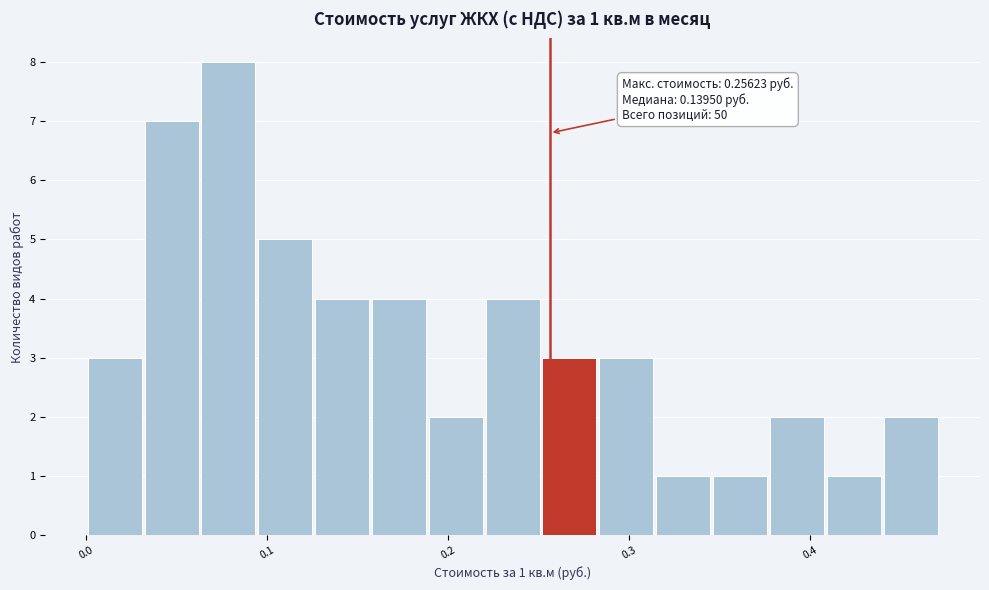

Around what value on the x-axis is the tallest bar? Give the approximate position of its centre, as read against the axis.

0.08